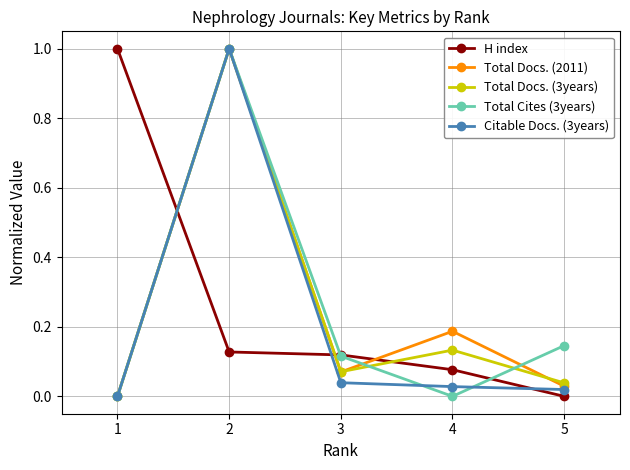

What is the maximum value for Citable Docs. (3years)?

1.0